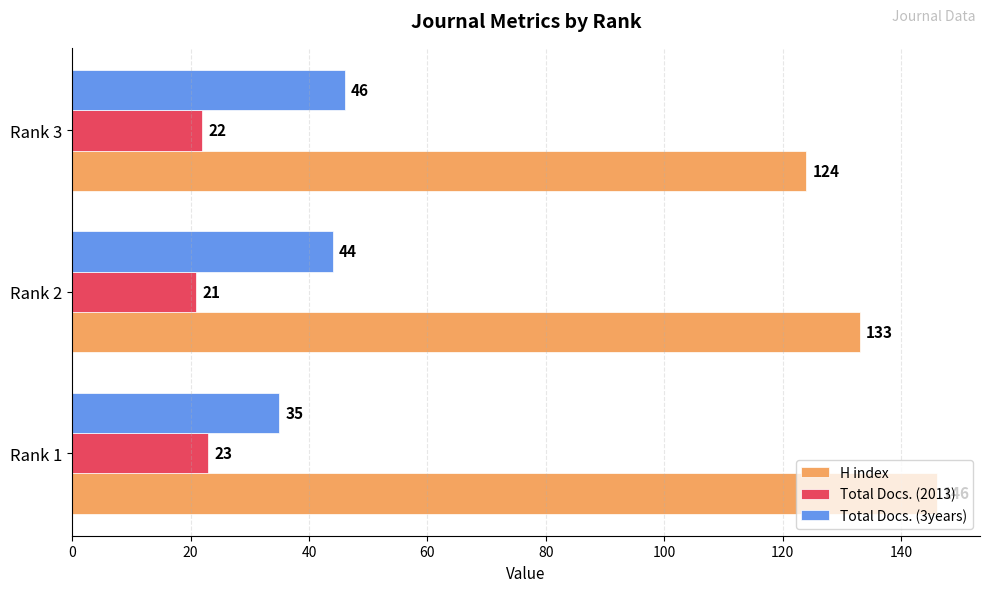

How many Total Docs. (3years) values are between 35 and 46?

3